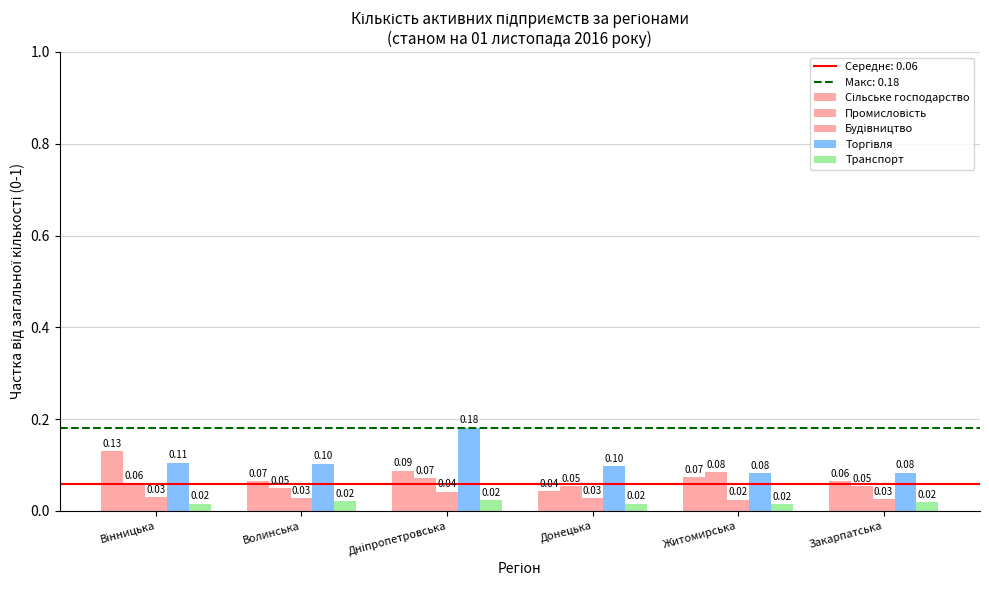

How many series are shown in this chart?

5